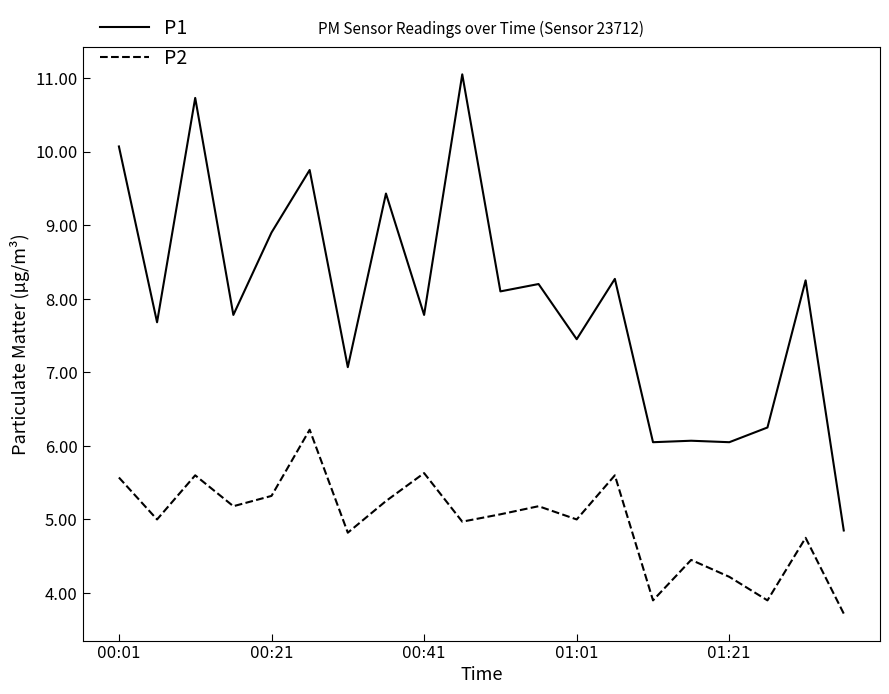

Rank the series by their average value, from highest to lowest.

P1, P2